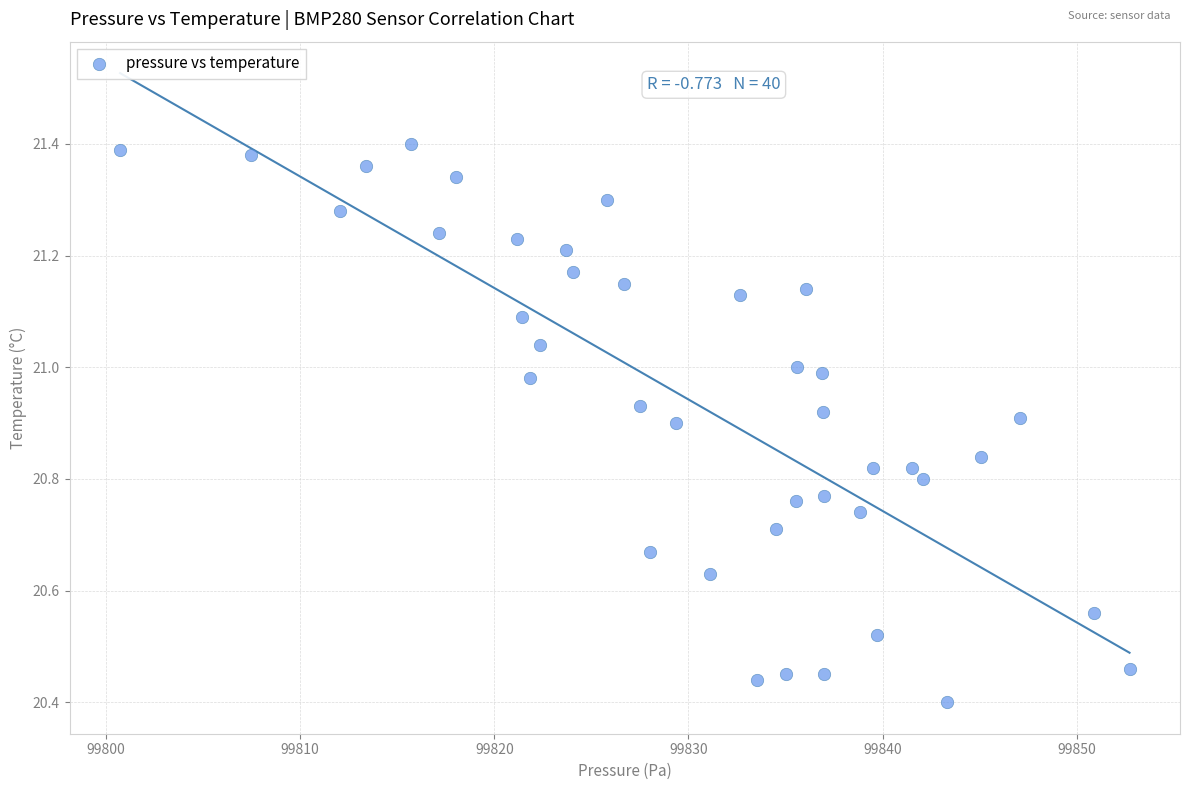

What is the range of X values (max minus min)?

52.0